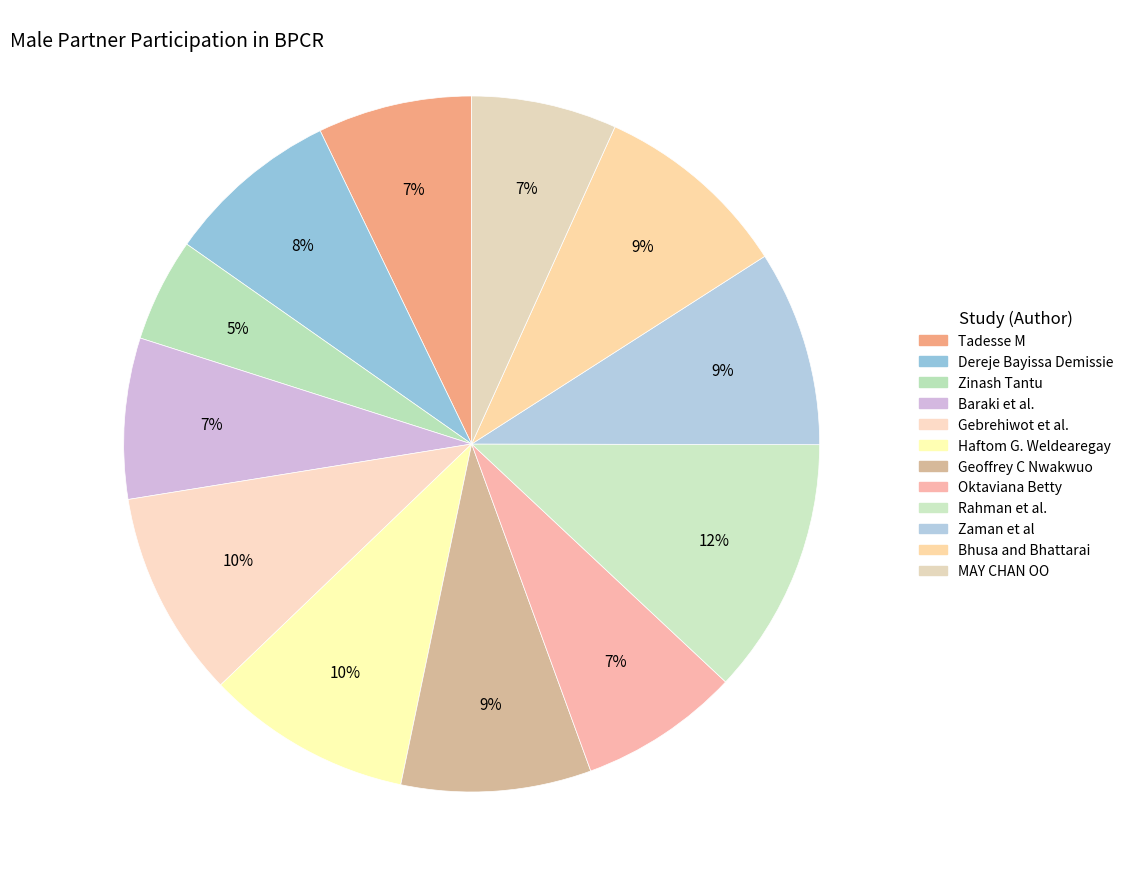

Is Zaman et al the majority of the pie?

No